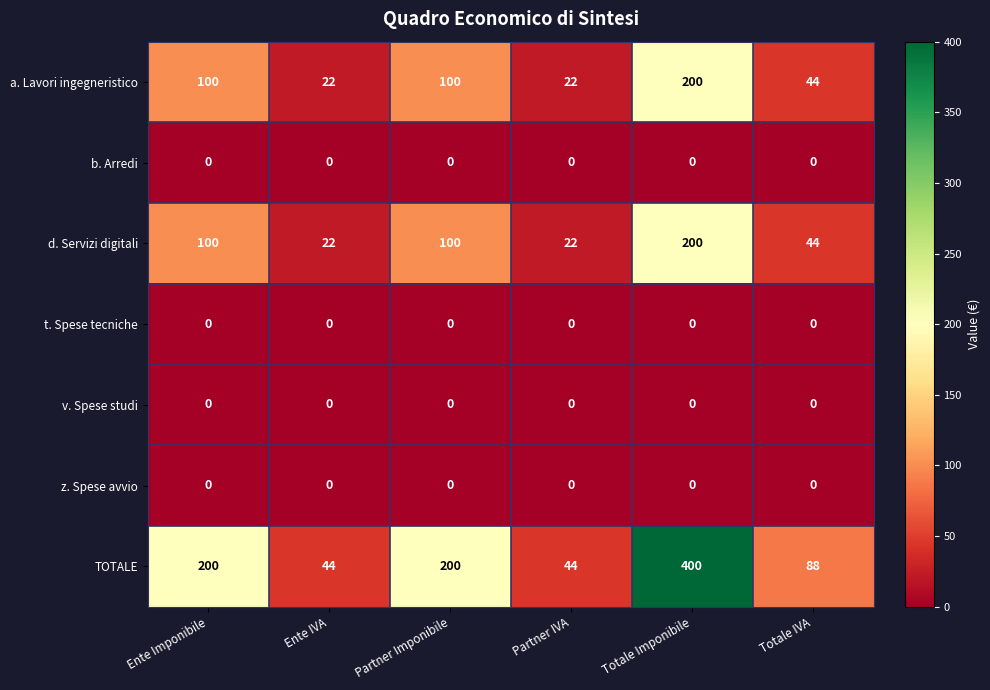

How many data points does each series have?

6